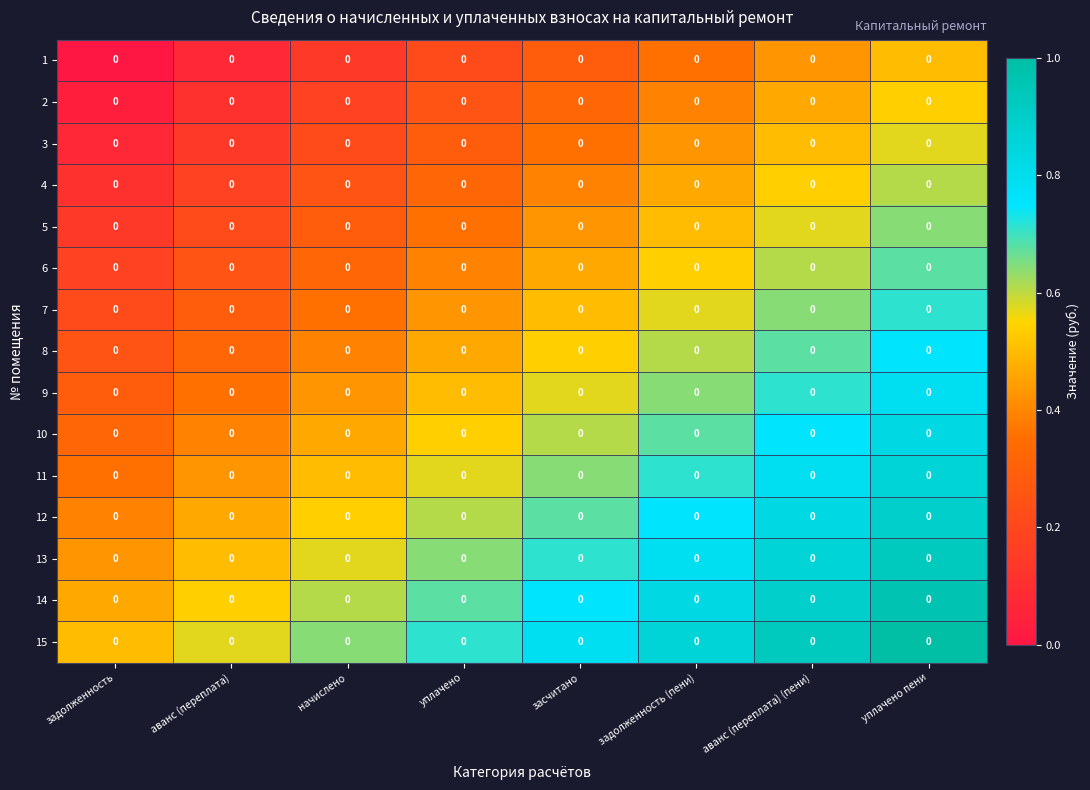

Reading left to right, extract all data points from this chart.

1: задолженность=0.0	аванс (переплата)=0.0	начислено=0.0	уплачено=0.0	засчитано=0.0	задолженность (пени)=0.0	аванс (переплата) (пени)=0.0	уплачено пени=0.0
2: задолженность=0.0	аванс (переплата)=0.0	начислено=0.0	уплачено=0.0	засчитано=0.0	задолженность (пени)=0.0	аванс (переплата) (пени)=0.0	уплачено пени=0.0
3: задолженность=0.0	аванс (переплата)=0.0	начислено=0.0	уплачено=0.0	засчитано=0.0	задолженность (пени)=0.0	аванс (переплата) (пени)=0.0	уплачено пени=0.0
4: задолженность=0.0	аванс (переплата)=0.0	начислено=0.0	уплачено=0.0	засчитано=0.0	задолженность (пени)=0.0	аванс (переплата) (пени)=0.0	уплачено пени=0.0
5: задолженность=0.0	аванс (переплата)=0.0	начислено=0.0	уплачено=0.0	засчитано=0.0	задолженность (пени)=0.0	аванс (переплата) (пени)=0.0	уплачено пени=0.0
6: задолженность=0.0	аванс (переплата)=0.0	начислено=0.0	уплачено=0.0	засчитано=0.0	задолженность (пени)=0.0	аванс (переплата) (пени)=0.0	уплачено пени=0.0
7: задолженность=0.0	аванс (переплата)=0.0	начислено=0.0	уплачено=0.0	засчитано=0.0	задолженность (пени)=0.0	аванс (переплата) (пени)=0.0	уплачено пени=0.0
8: задолженность=0.0	аванс (переплата)=0.0	начислено=0.0	уплачено=0.0	засчитано=0.0	задолженность (пени)=0.0	аванс (переплата) (пени)=0.0	уплачено пени=0.0
9: задолженность=0.0	аванс (переплата)=0.0	начислено=0.0	уплачено=0.0	засчитано=0.0	задолженность (пени)=0.0	аванс (переплата) (пени)=0.0	уплачено пени=0.0
10: задолженность=0.0	аванс (переплата)=0.0	начислено=0.0	уплачено=0.0	засчитано=0.0	задолженность (пени)=0.0	аванс (переплата) (пени)=0.0	уплачено пени=0.0
11: задолженность=0.0	аванс (переплата)=0.0	начислено=0.0	уплачено=0.0	засчитано=0.0	задолженность (пени)=0.0	аванс (переплата) (пени)=0.0	уплачено пени=0.0
12: задолженность=0.0	аванс (переплата)=0.0	начислено=0.0	уплачено=0.0	засчитано=0.0	задолженность (пени)=0.0	аванс (переплата) (пени)=0.0	уплачено пени=0.0
13: задолженность=0.0	аванс (переплата)=0.0	начислено=0.0	уплачено=0.0	засчитано=0.0	задолженность (пени)=0.0	аванс (переплата) (пени)=0.0	уплачено пени=0.0
14: задолженность=0.0	аванс (переплата)=0.0	начислено=0.0	уплачено=0.0	засчитано=0.0	задолженность (пени)=0.0	аванс (переплата) (пени)=0.0	уплачено пени=0.0
15: задолженность=0.0	аванс (переплата)=0.0	начислено=0.0	уплачено=0.0	засчитано=0.0	задолженность (пени)=0.0	аванс (переплата) (пени)=0.0	уплачено пени=0.0